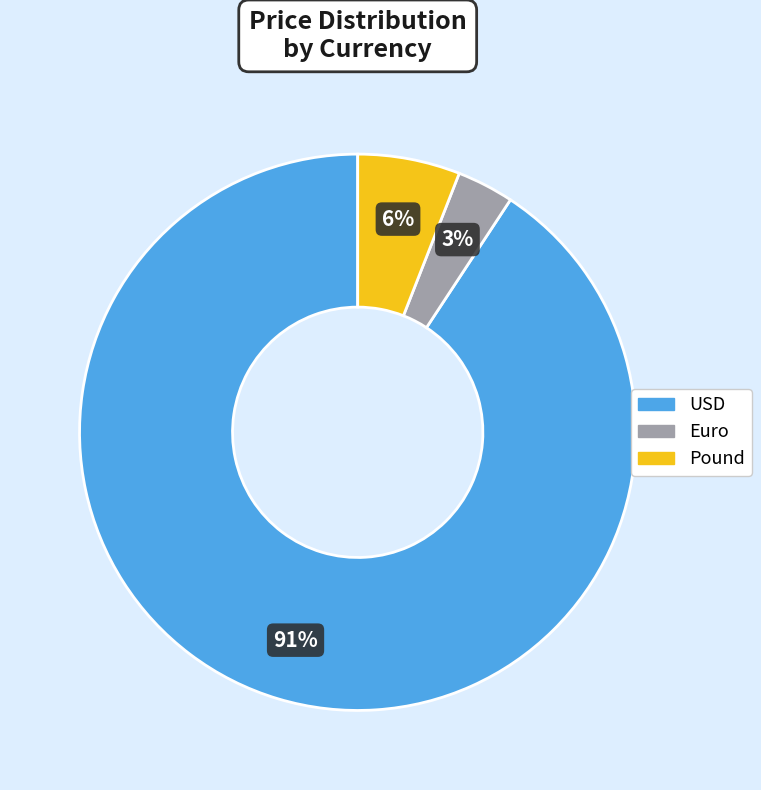

What percentage is the Euro slice, to the nearest percent?

3%